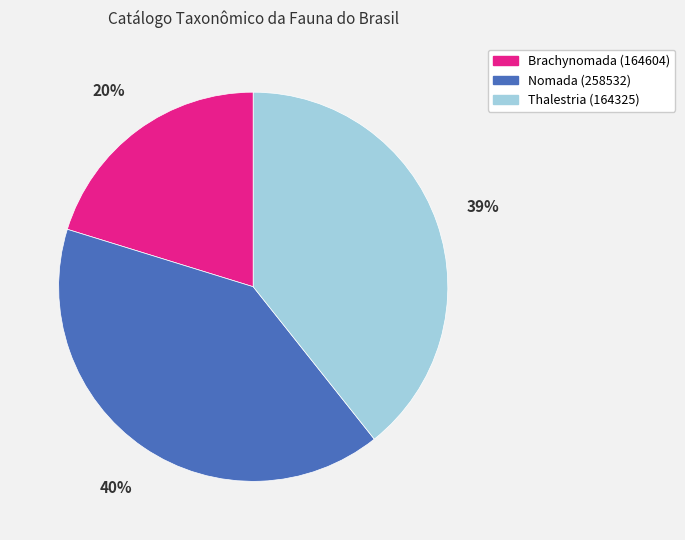

Does Nomada (258532) represent more than half of the total?

No